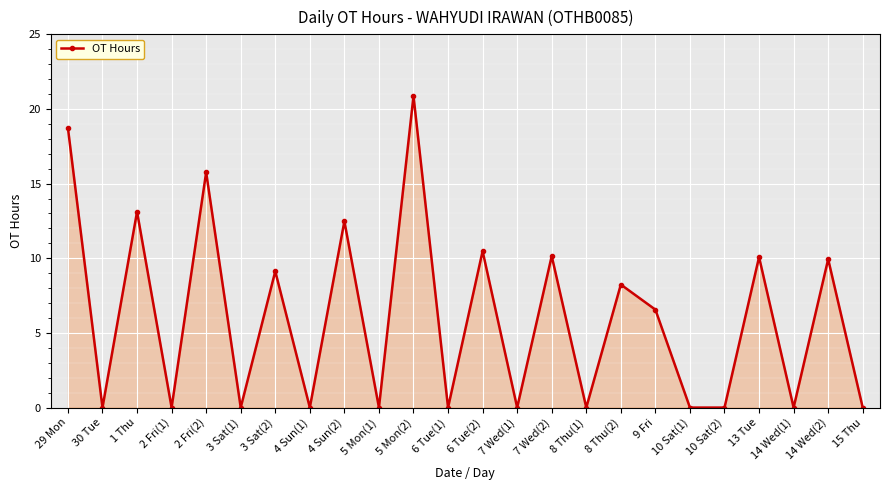

What position from the right is 9 Fri?

7